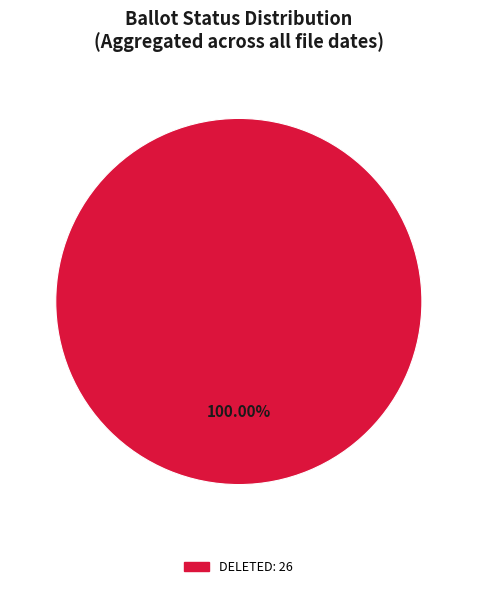

Does any single category account for the majority?

Yes